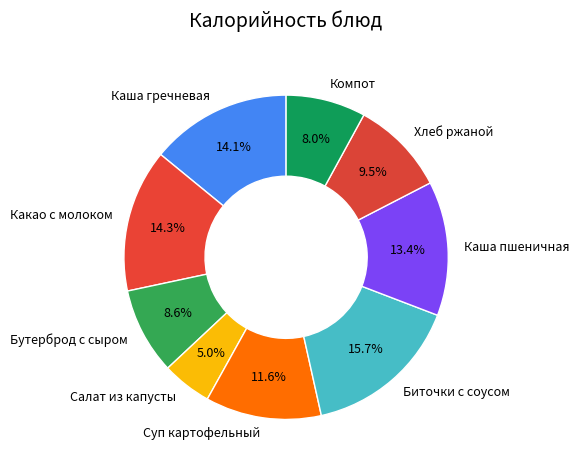

Which category has the smallest portion of the pie?

Салат из капусты